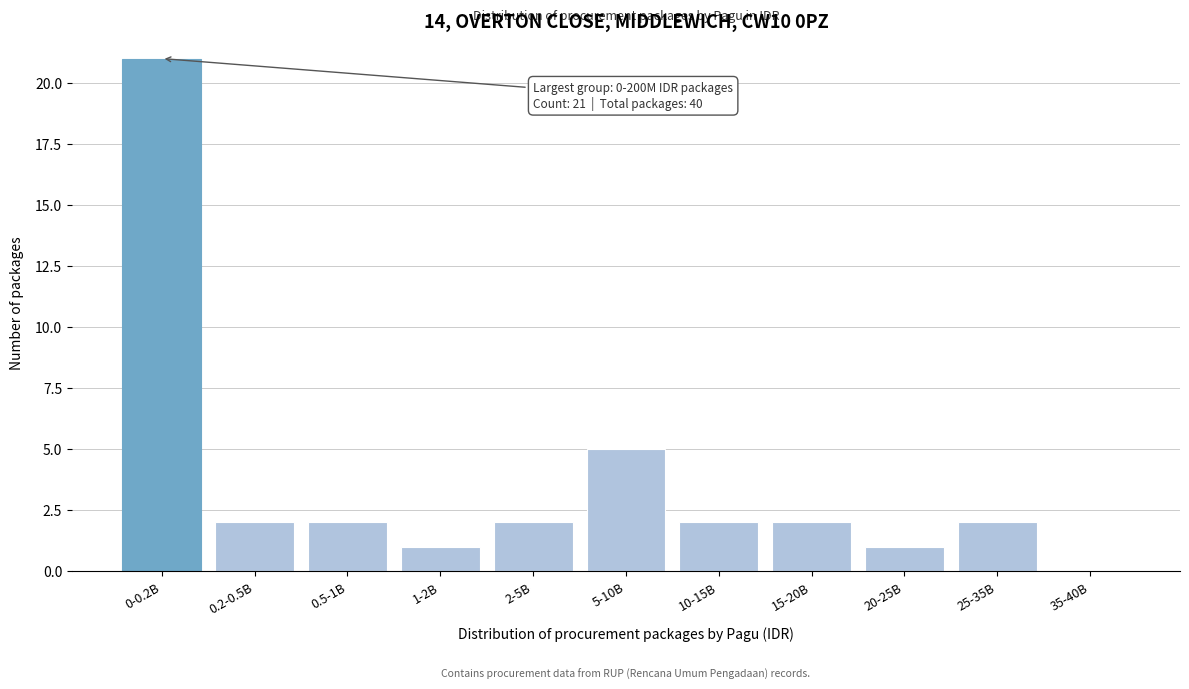

Reading right to left, extract all data points from this chart.

35-40B=0	25-35B=2	20-25B=1	15-20B=2	10-15B=2	5-10B=5	2-5B=2	1-2B=1	0.5-1B=2	0.2-0.5B=2	0-0.2B=21